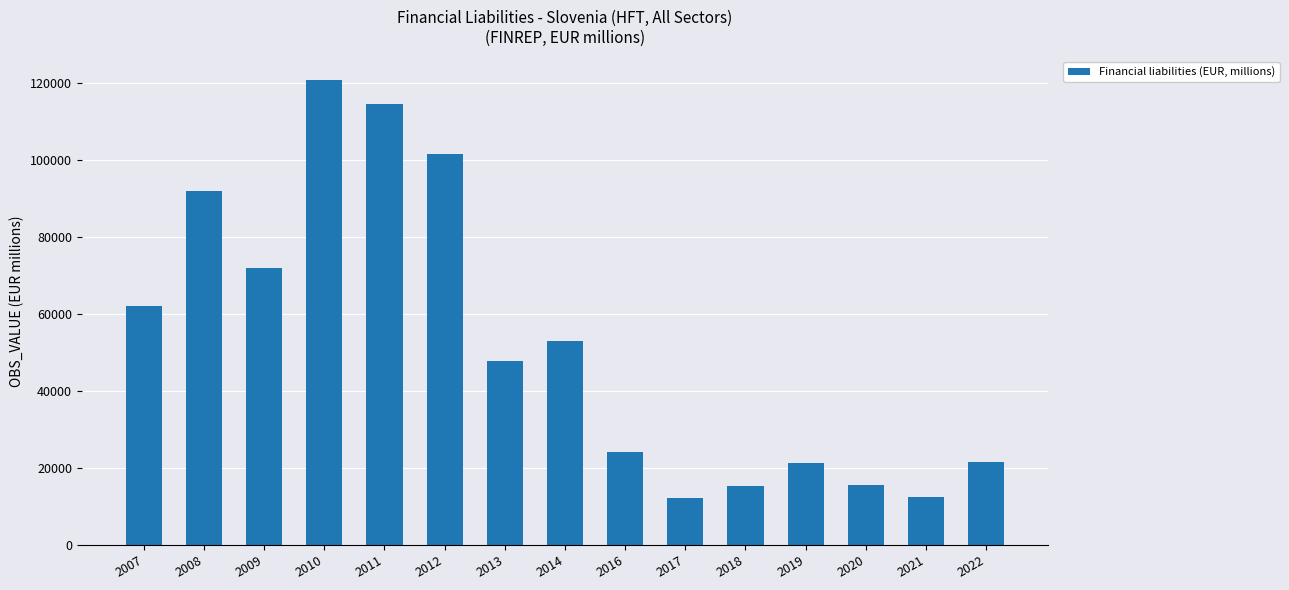

What is the average value?

52395